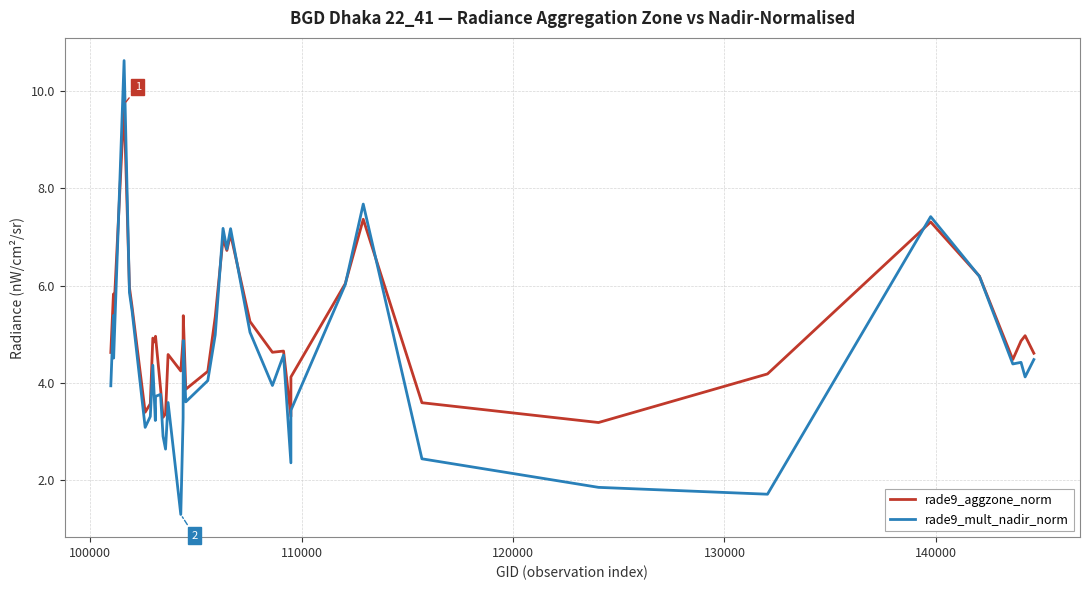

How many values in the rade9_aggzone_norm series exceed 4?

31